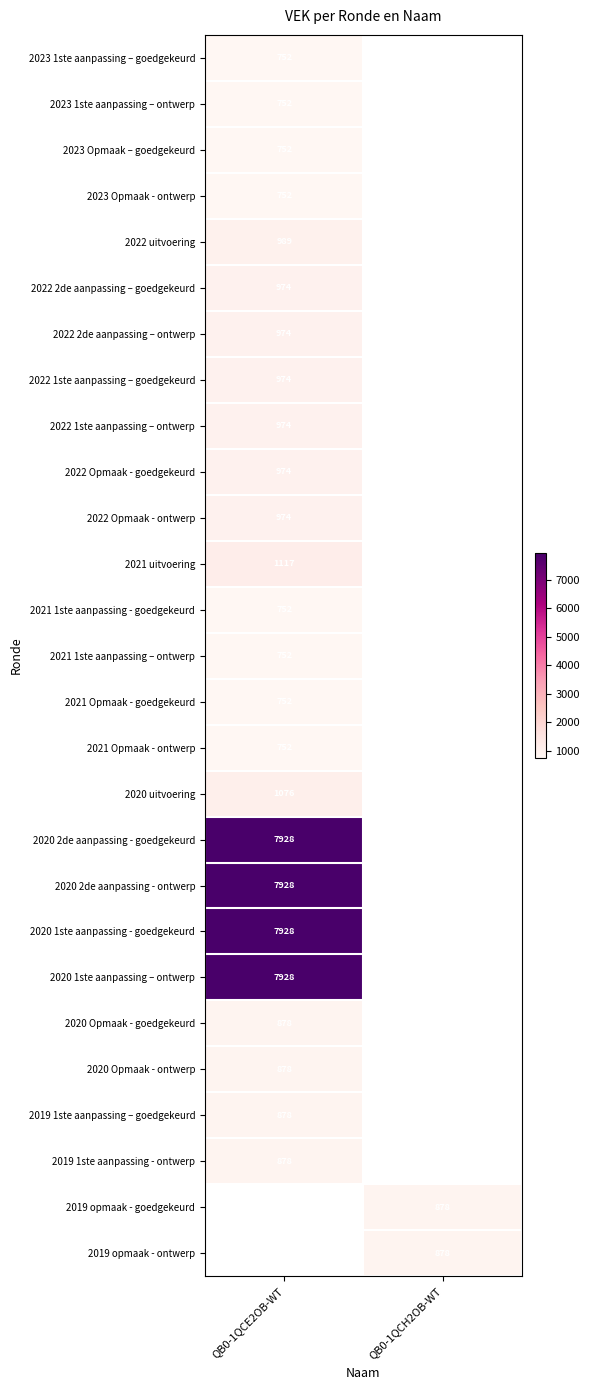

True or false: 2023 Opmaak - ontwerp has a value of 510 at QB0-1QCE2OB-WT.

False